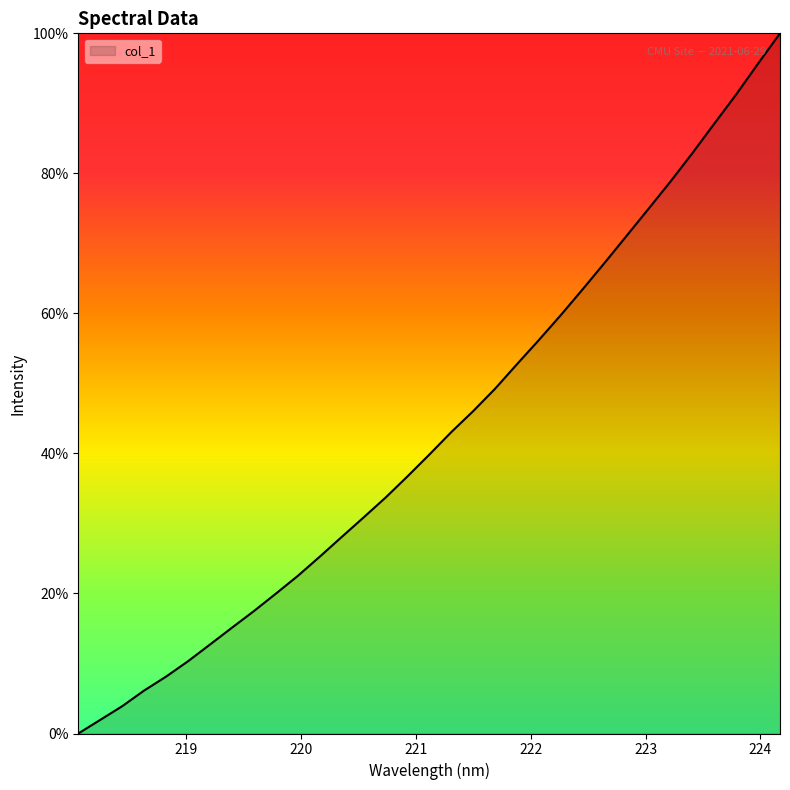

True or false: the data has more than 2 interior local peaks.

False